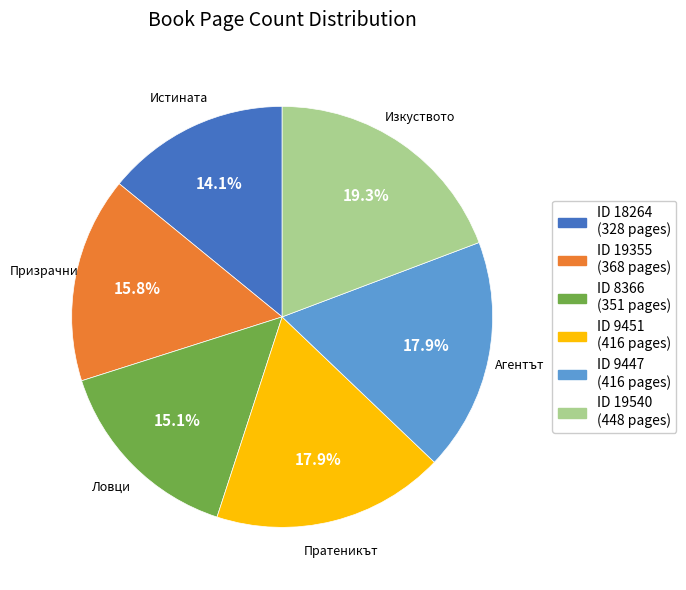

Is there a majority slice in this chart?

No